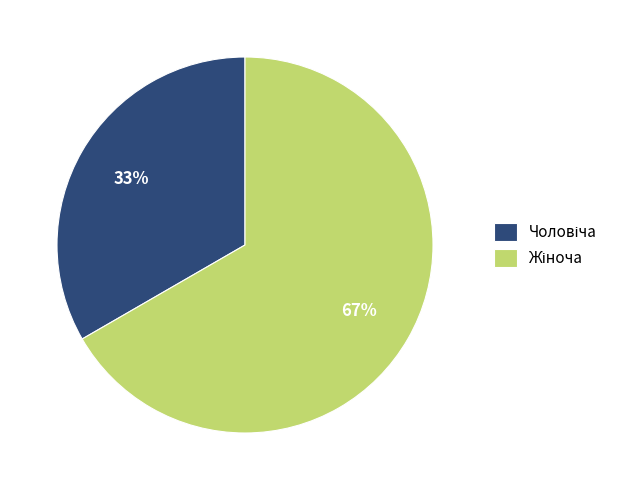

Is there any slice that represents more than half of the pie?

Yes